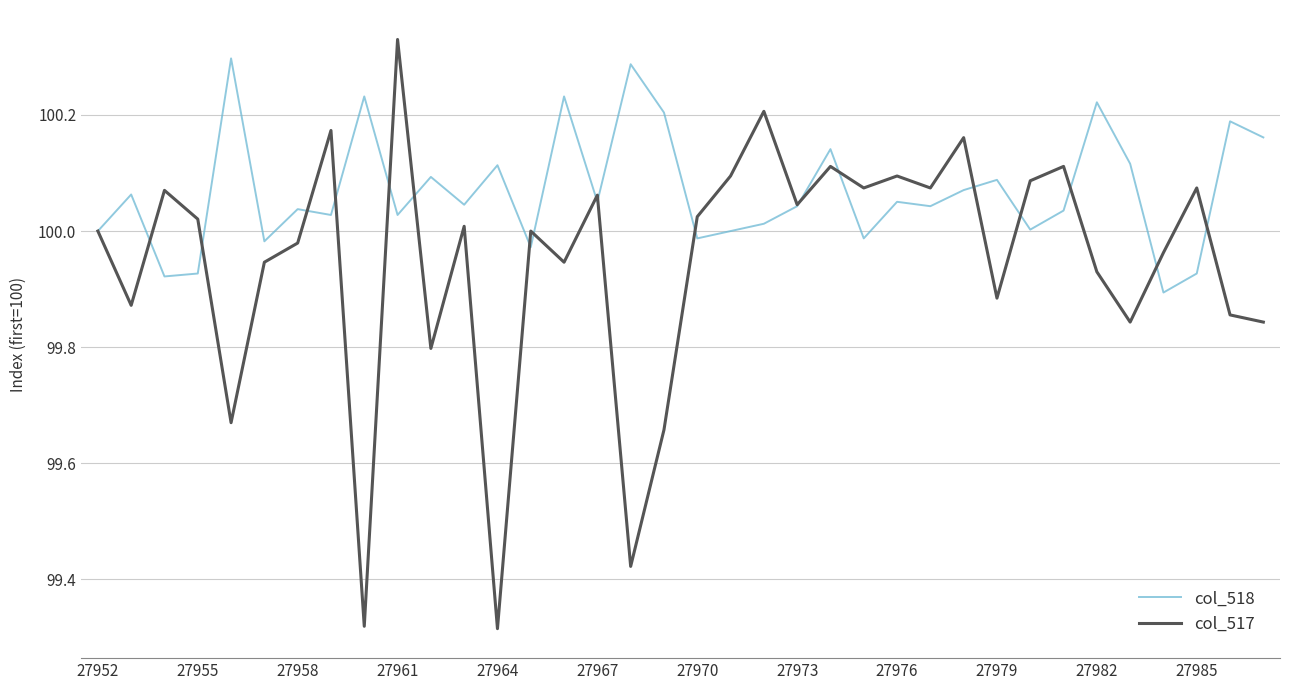

Which series has the largest range (max minus min)?

col_517